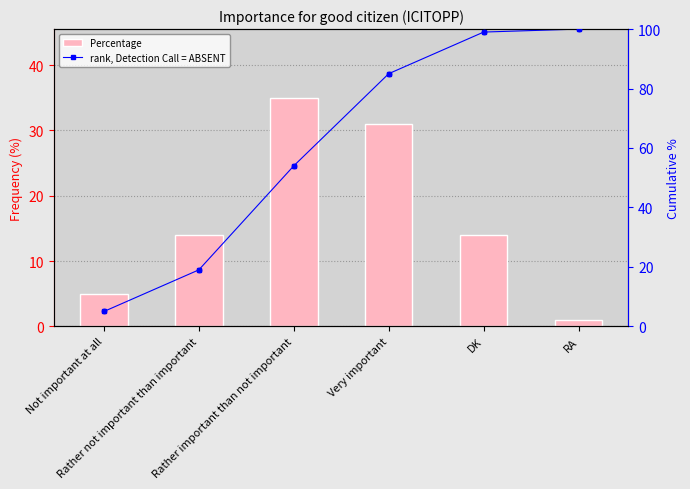

At how many categories does at least one series exceed 89?

2